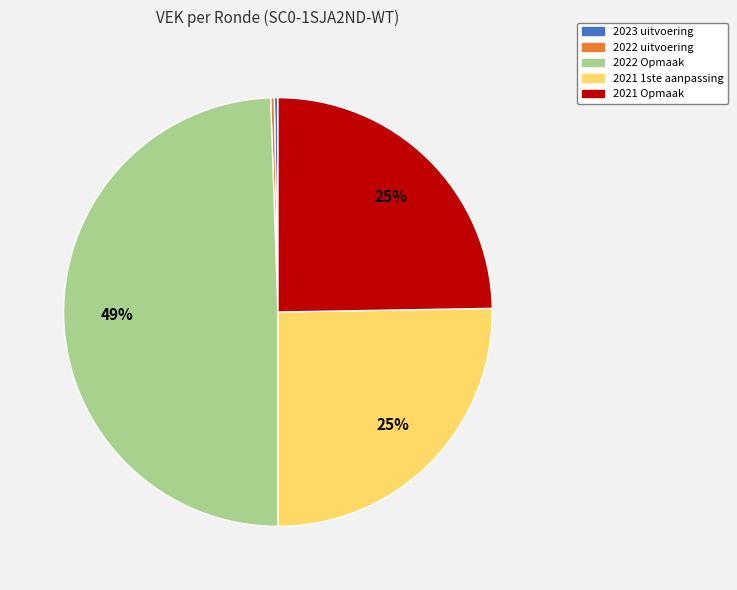

To the nearest percent, what is the average slice percentage?

20%